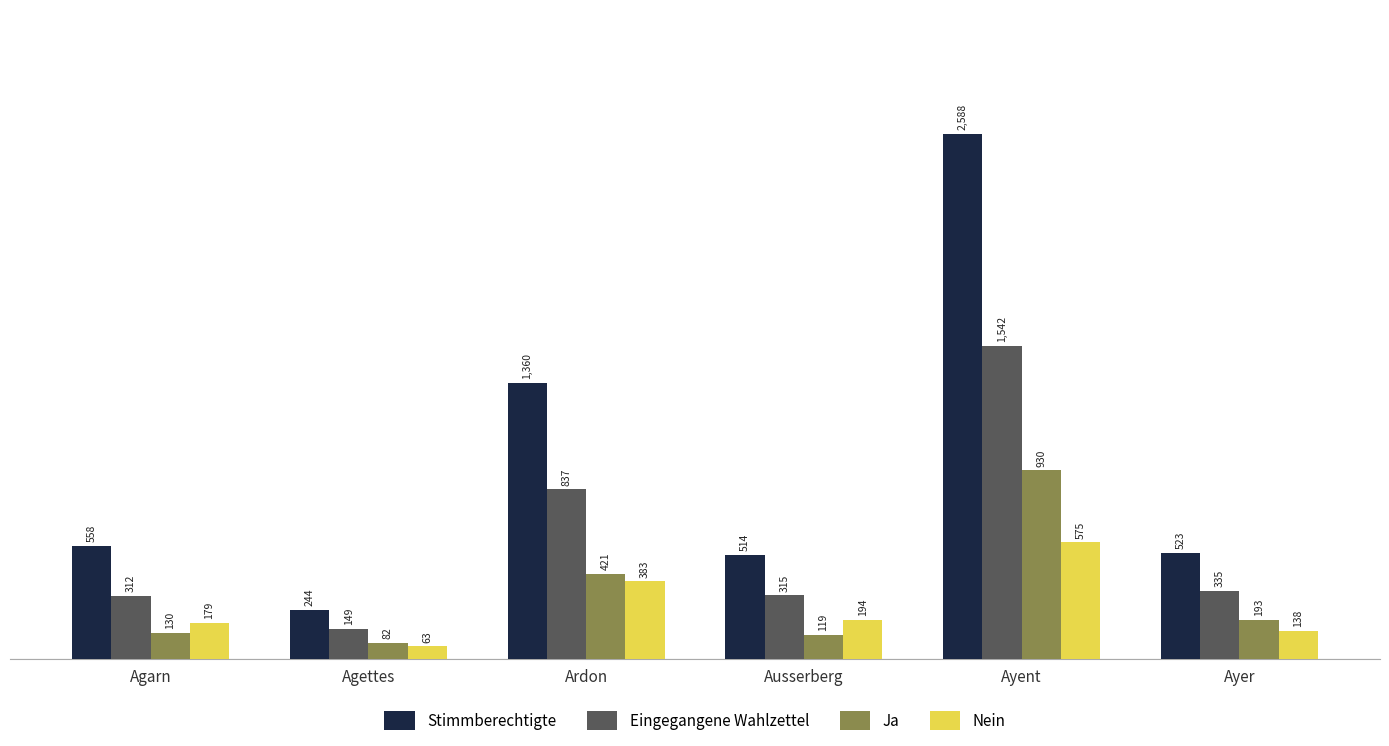

Reading right to left, what are all the values shown in this chart?

Stimmberechtigte: Ayer=523	Ayent=2588	Ausserberg=514	Ardon=1360	Agettes=244	Agarn=558
Eingegangene Wahlzettel: Ayer=335	Ayent=1542	Ausserberg=315	Ardon=837	Agettes=149	Agarn=312
Ja: Ayer=193	Ayent=930	Ausserberg=119	Ardon=421	Agettes=82	Agarn=130
Nein: Ayer=138	Ayent=575	Ausserberg=194	Ardon=383	Agettes=63	Agarn=179